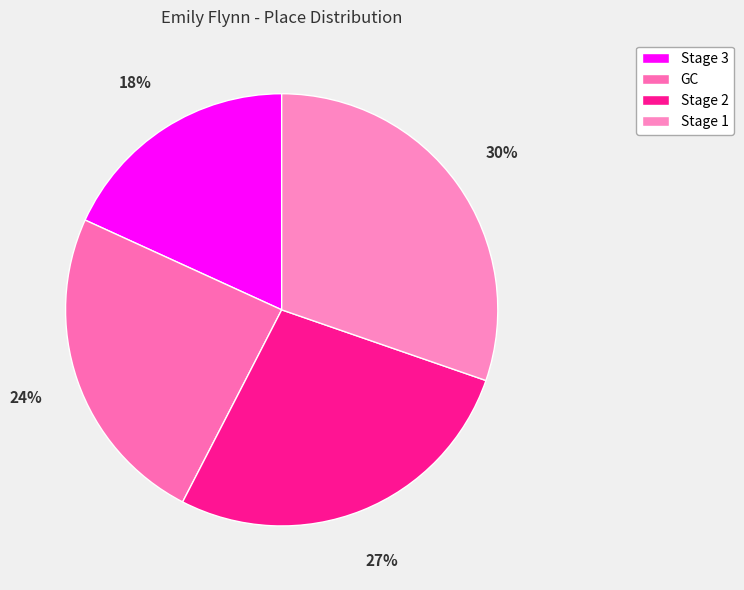

What is the largest slice in the pie chart?

Stage 1